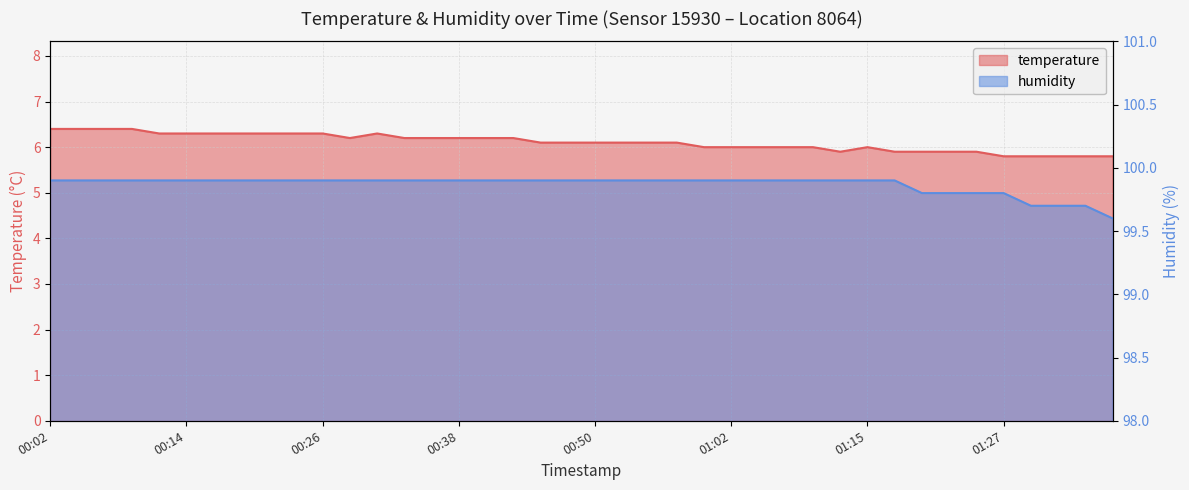

How many interior local peaks does the temperature series have?

2